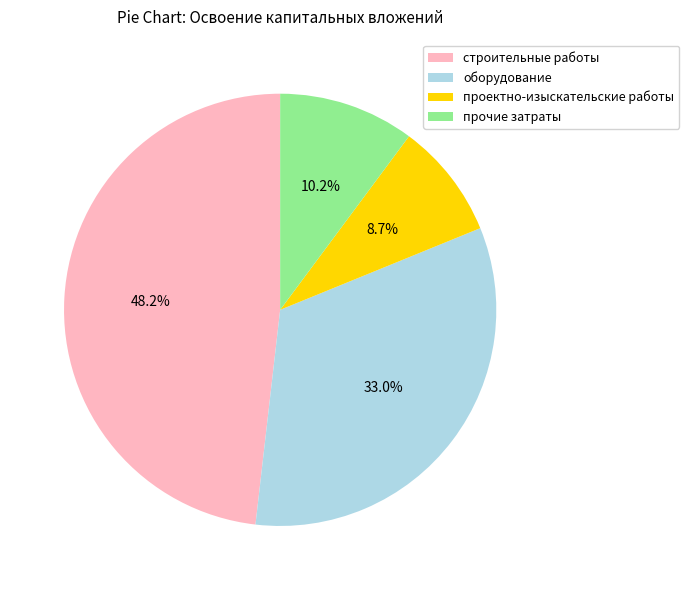

To the nearest percent, what is the difference between the прочие затраты and оборудование slice percentages?

23%